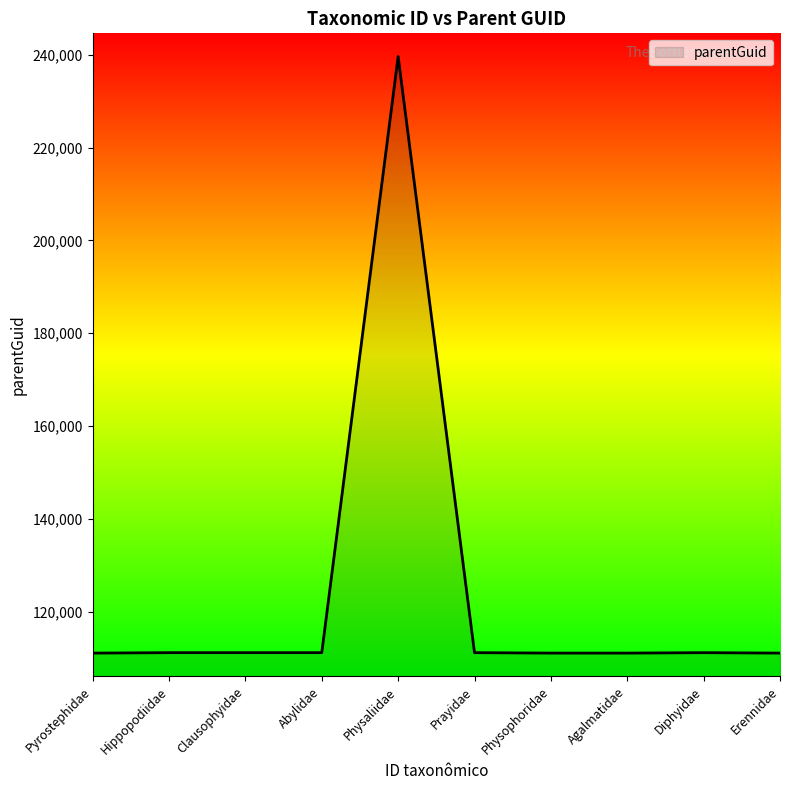

Between Physaliidae and Erennidae, which is larger?

Physaliidae